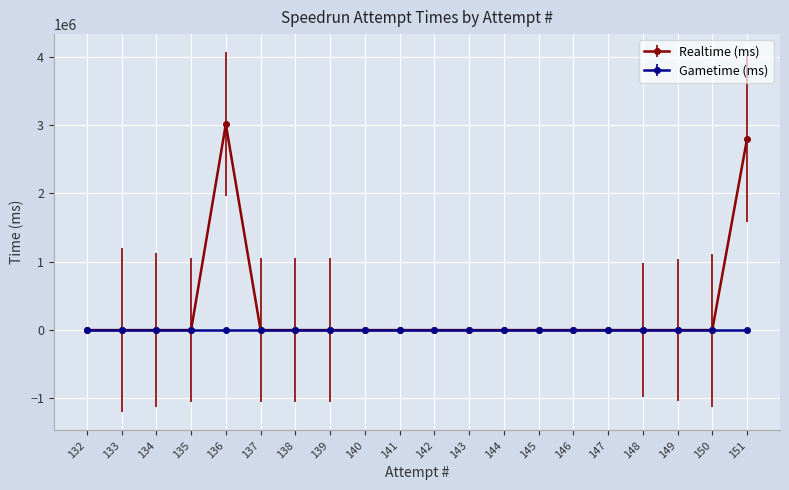

True or false: the data shows 0 at 137.

True